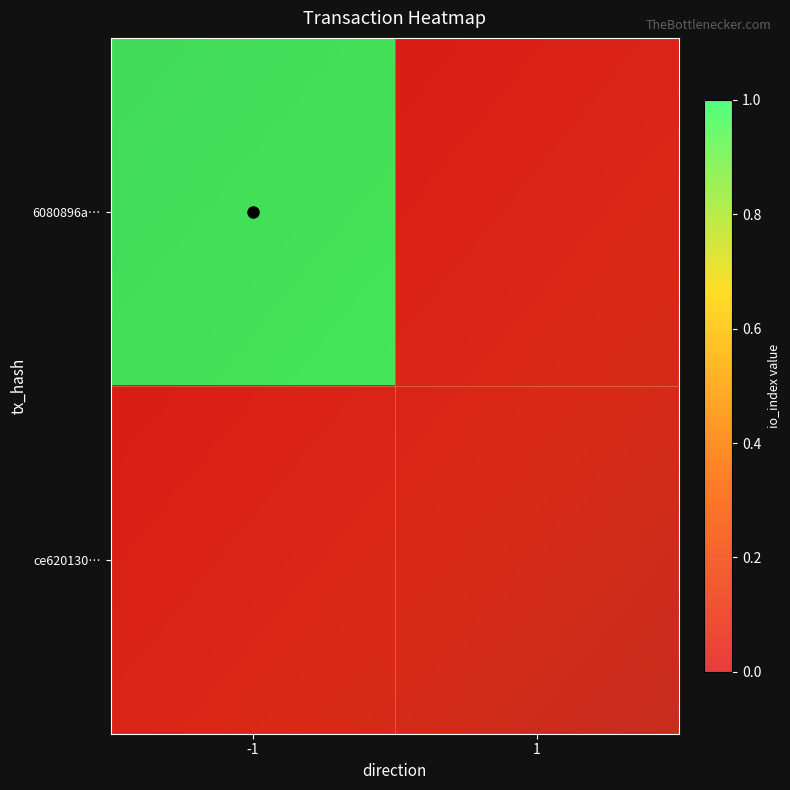

Which series changed the most between -1 and 1?

6080896abcfff02d49b494577a42487a4b6f95c